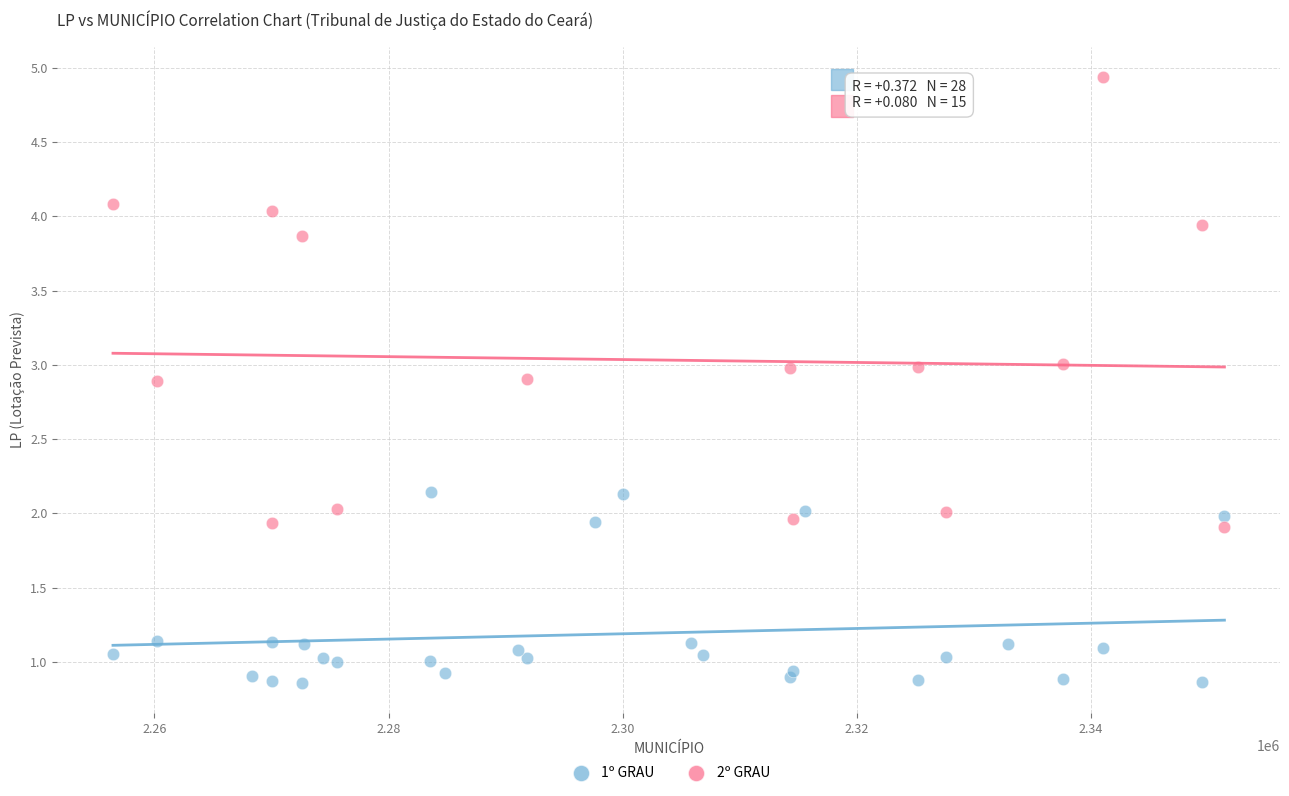

Which series reaches the minimum Y coordinate?

1º GRAU